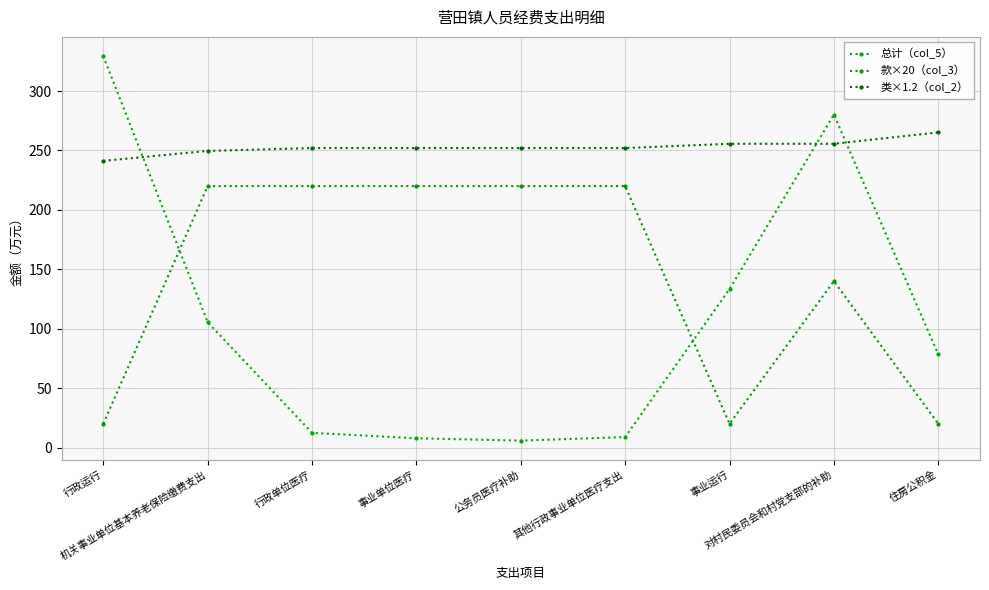

True or false: 类×1.2（col_2） and 款×20（col_3） cross at least once.

False